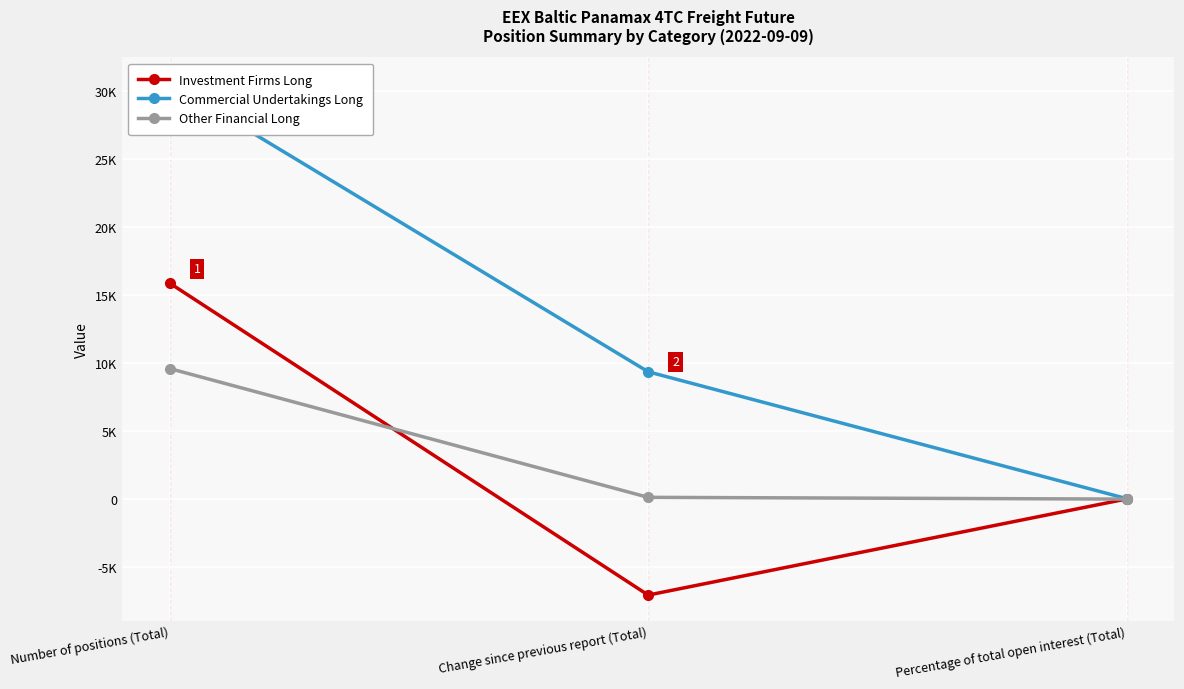

The Other Financial Long series shows 14616.0 at Number of positions (Total). True or false?

False